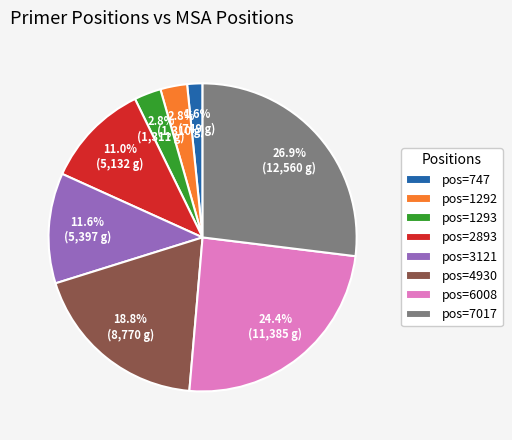

Which slice is the smallest?

pos=747